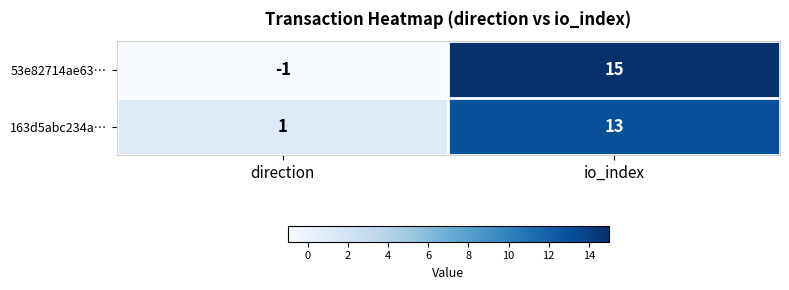

Read the 163d5abc234a… value at io_index, to the nearest 10.

10